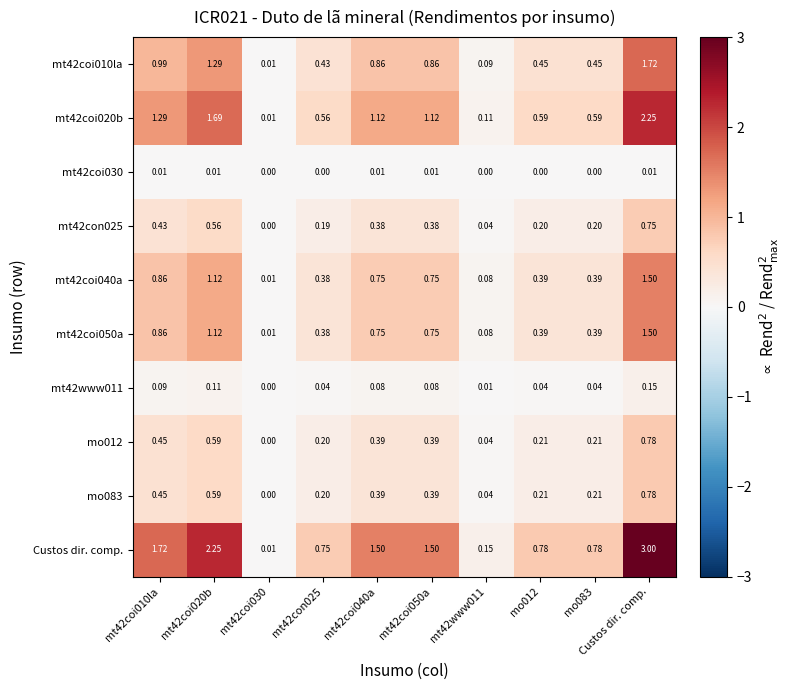

Which series has the widest spread of values?

Custos dir. comp.